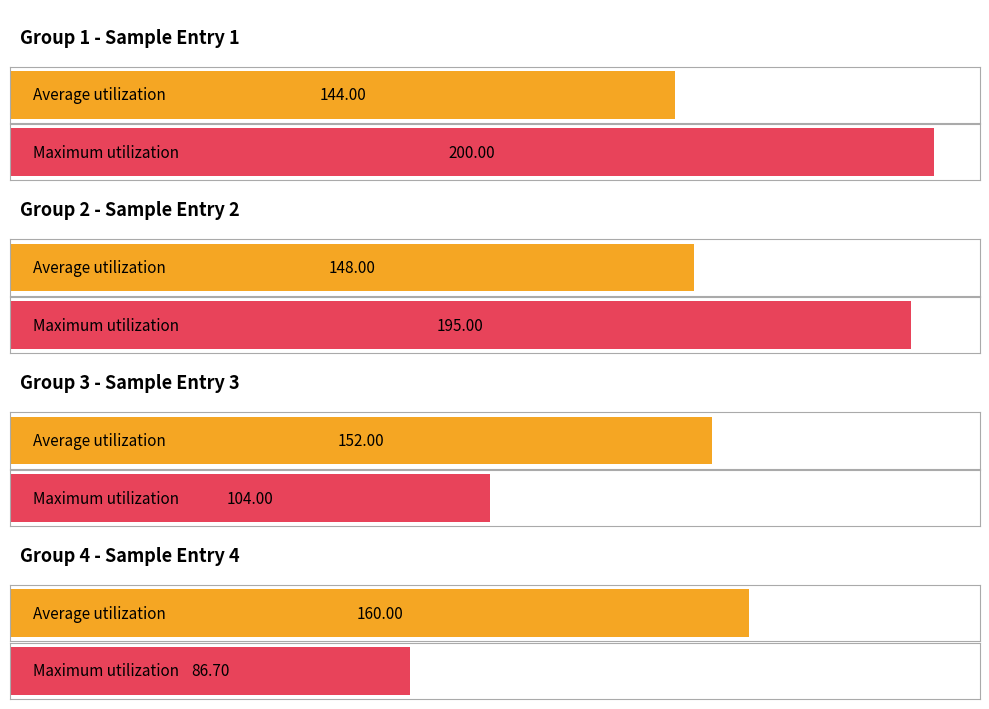

What are all the series names shown in the legend?

Average utilization, Maximum utilization